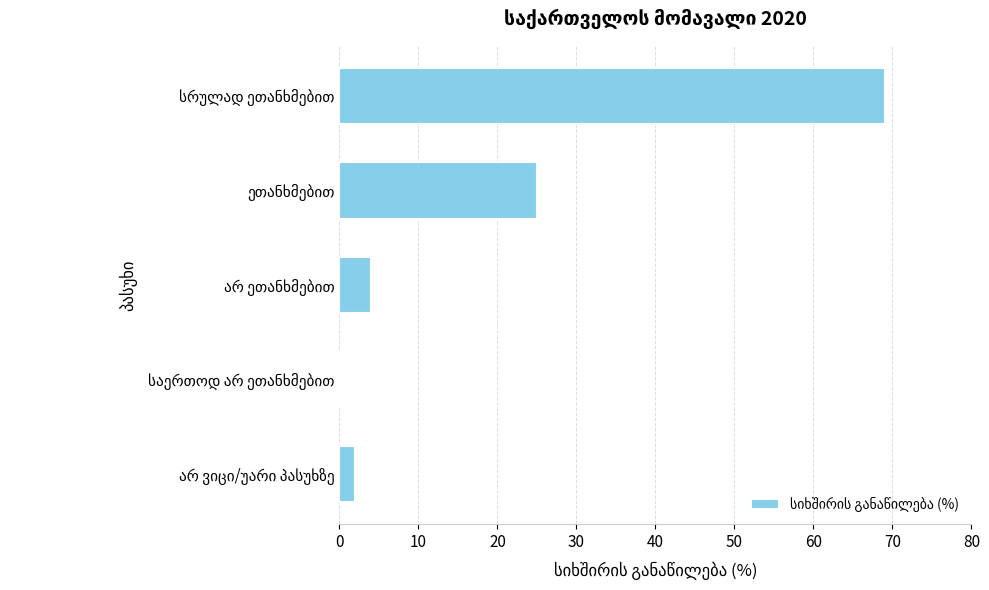

What is the sum of all values?

100